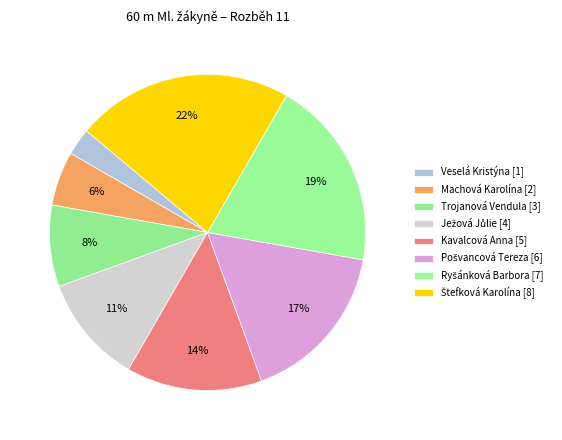

To the nearest percent, what is the difference between the Ježová Jůlie and Kavalcová Anna slice percentages?

3%